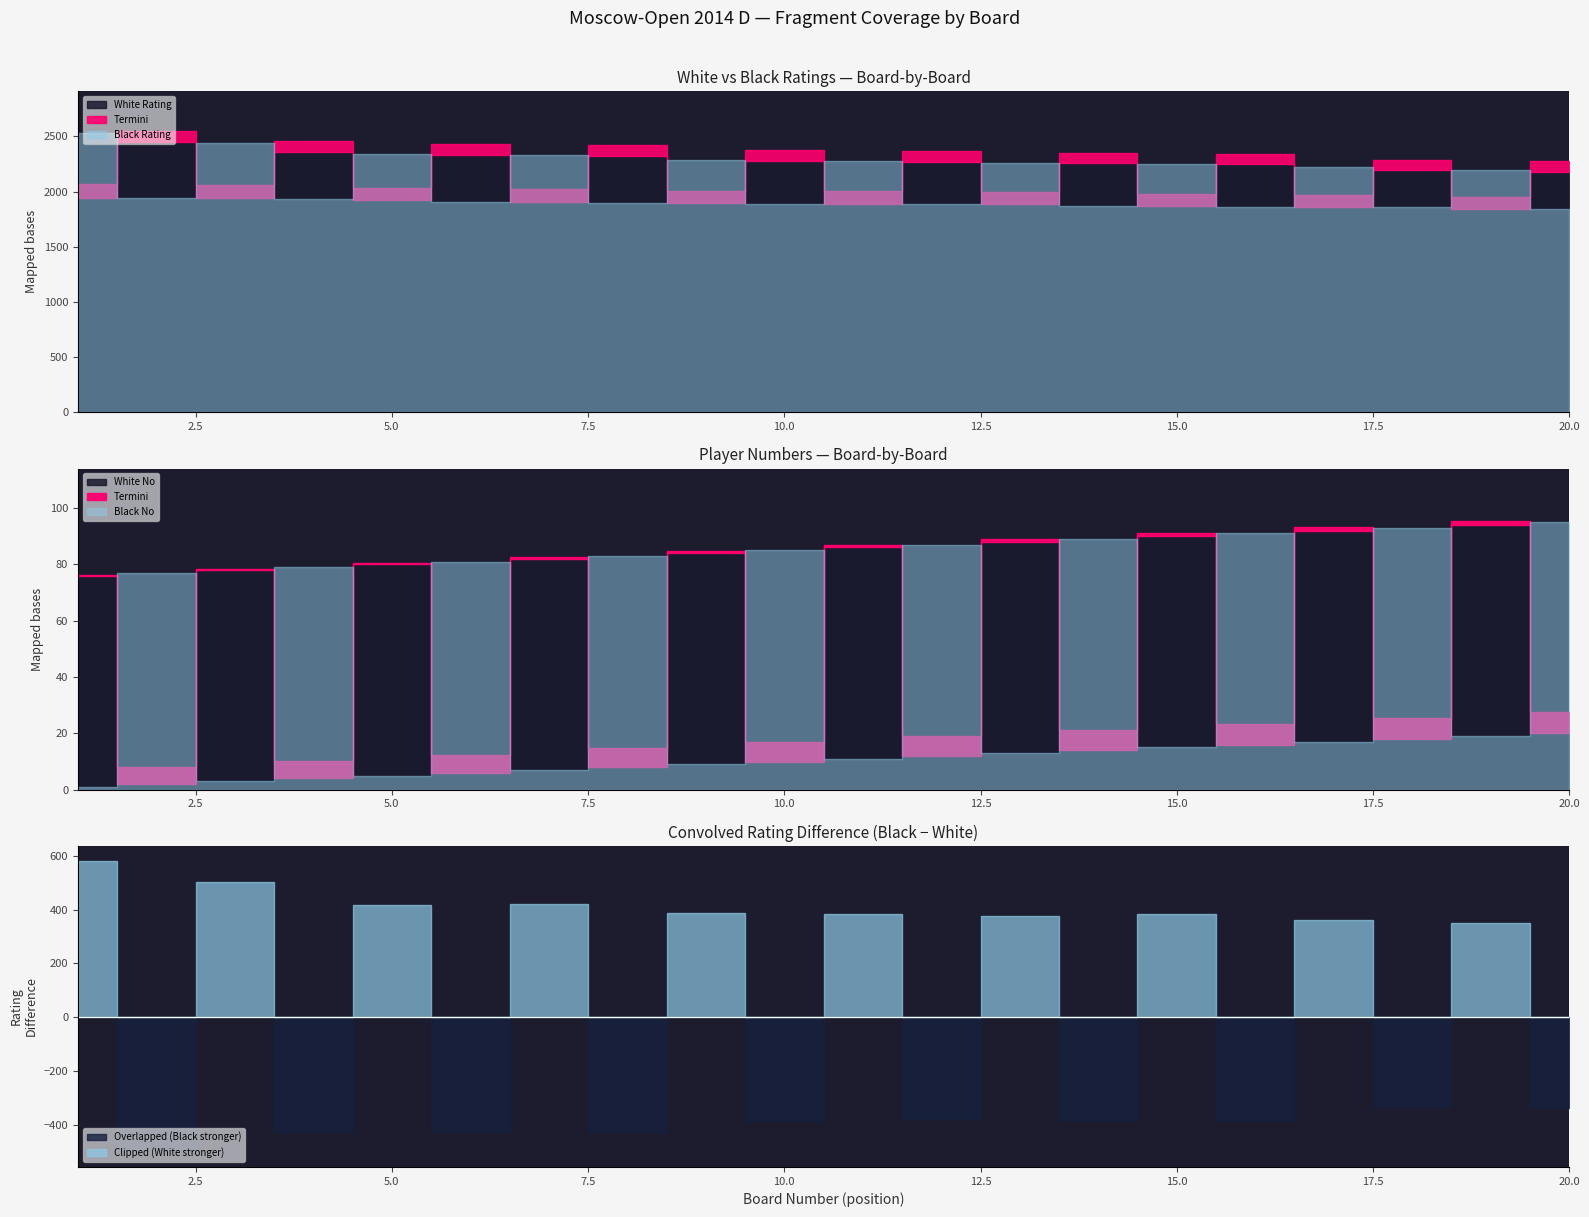

What is the total value across all series at 17?

4204